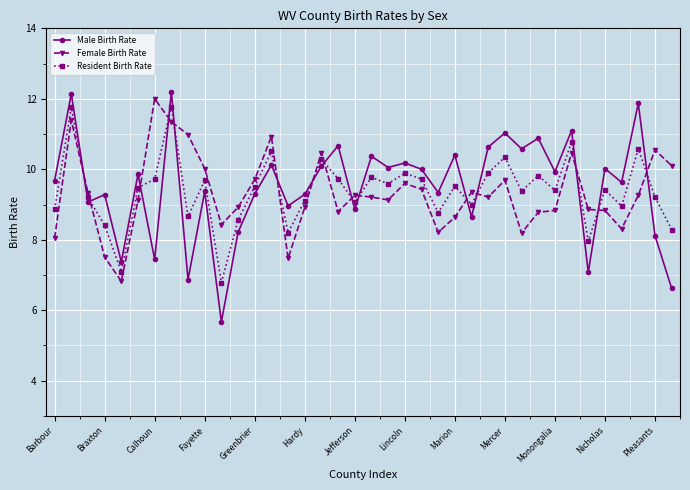

What is the greatest value displayed?

12.2